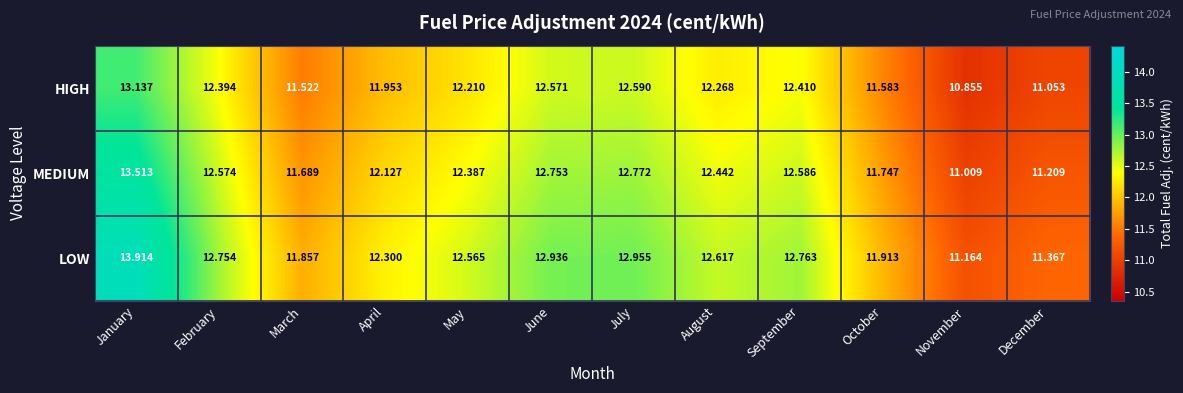

Which series has the largest total across all categories?

LOW